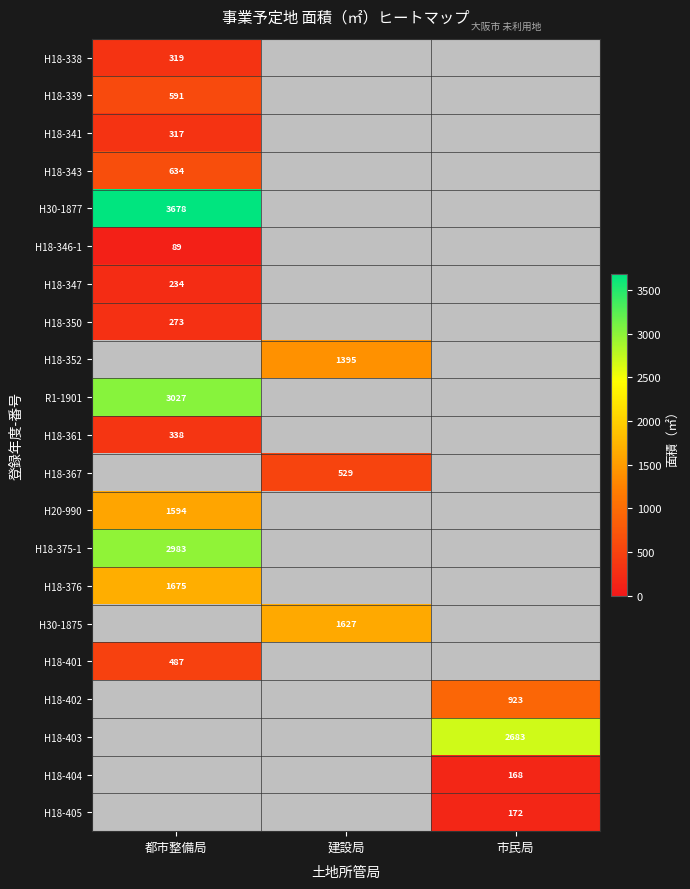

The value of H18-338 at 都市整備局 is 102.3. True or false?

False